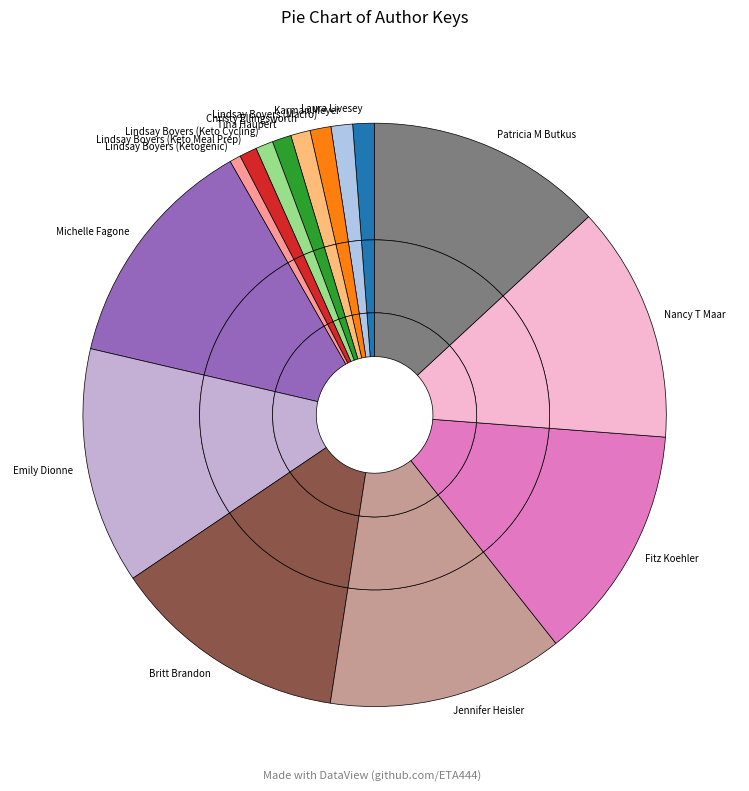

Which slice is the smallest?

Lindsay Boyers (Ketogenic)